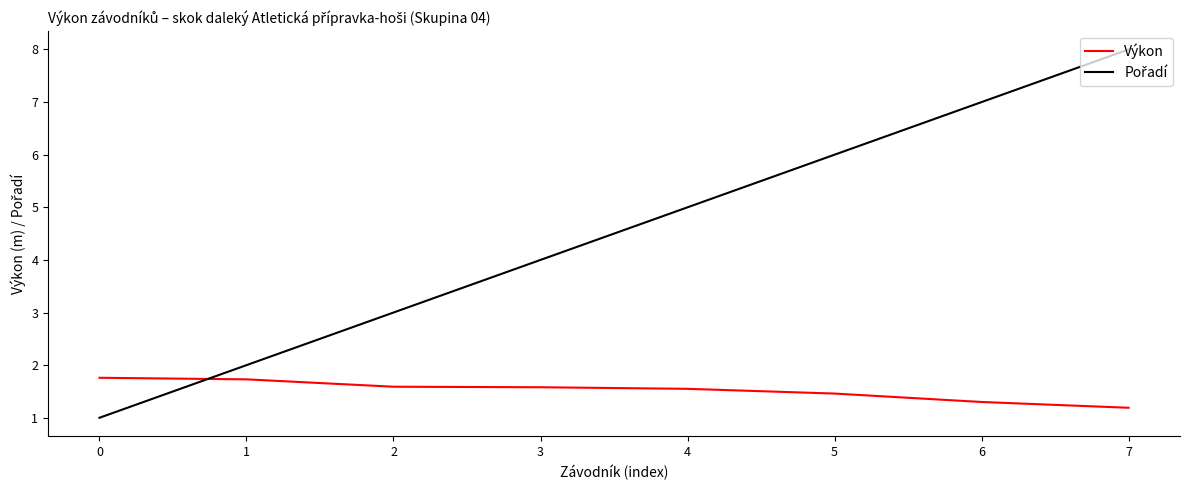

What is the total value across all series at 7?

9.2